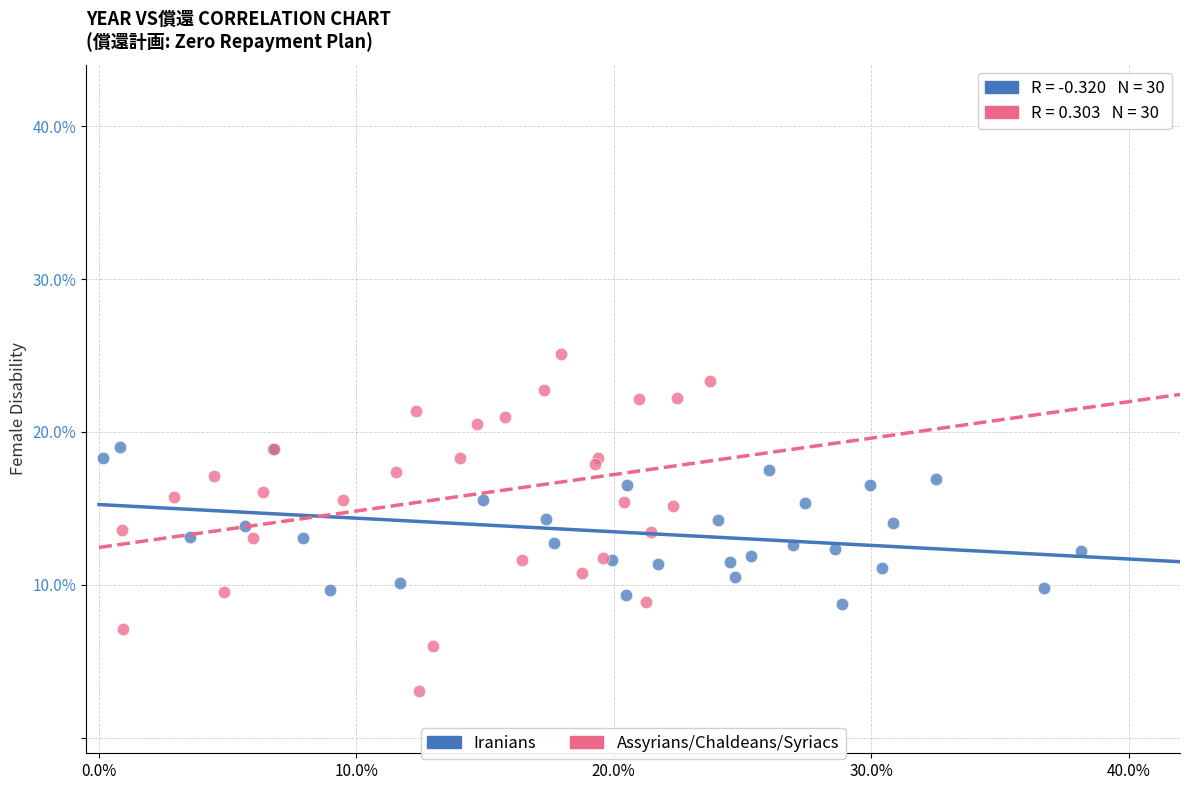

What are all the series names shown in the legend?

Iranians, Assyrians/Chaldeans/Syriacs